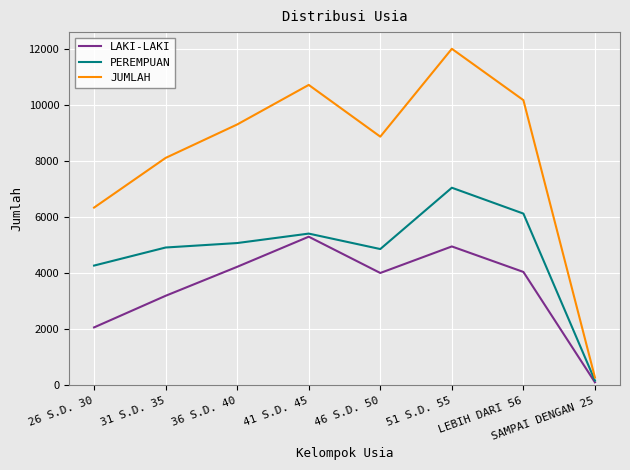

Which series has the largest range (max minus min)?

JUMLAH